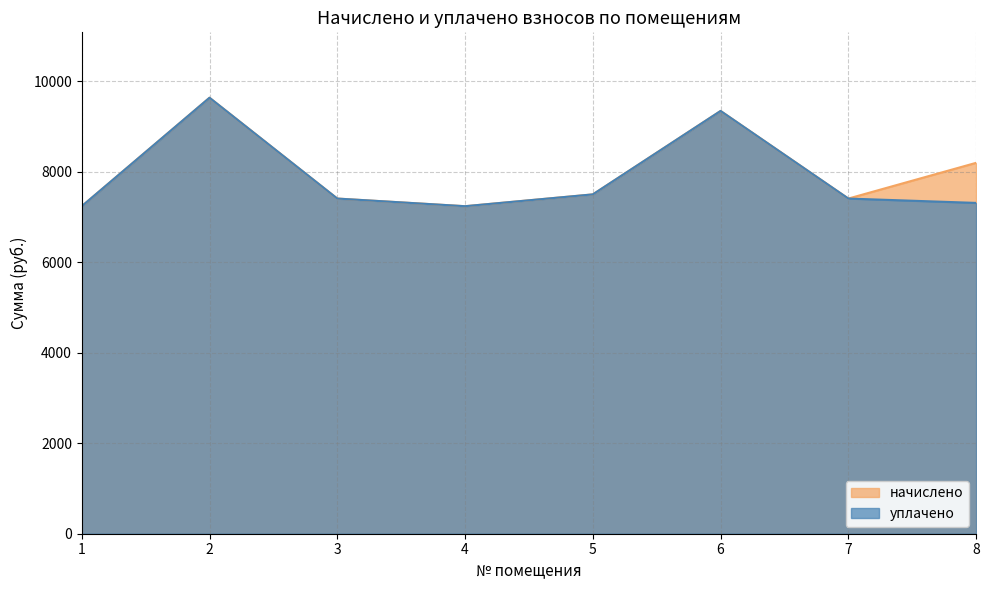

Reading left to right, list all the values displayed in this chart.

начислено: 1=7234.6	2=9630.7	3=7403.5	4=7234.6	5=7495.7	6=9338.9	7=7403.5	8=8192.8
уплачено: 1=7234.6	2=9630.7	3=7403.5	4=7234.6	5=7495.7	6=9338.9	7=7403.5	8=7307.4